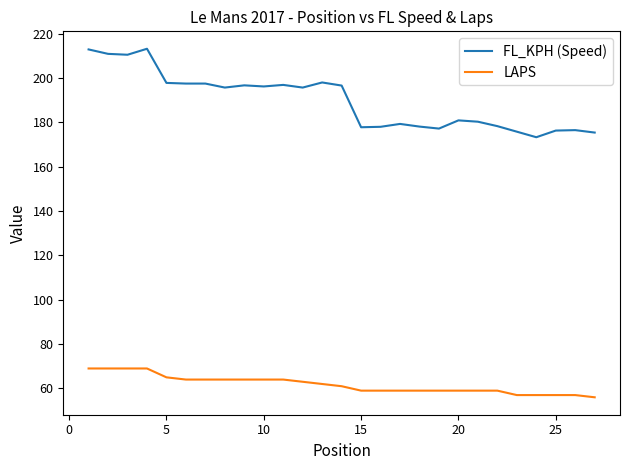

What is the minimum value shown in the chart?

56.0